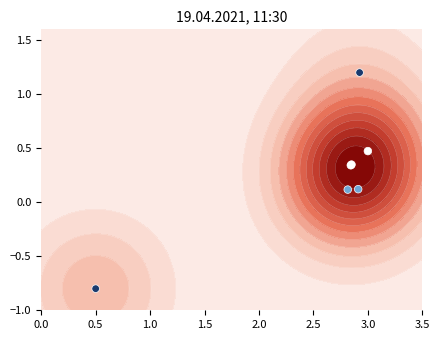

How many series are shown in this chart?

1